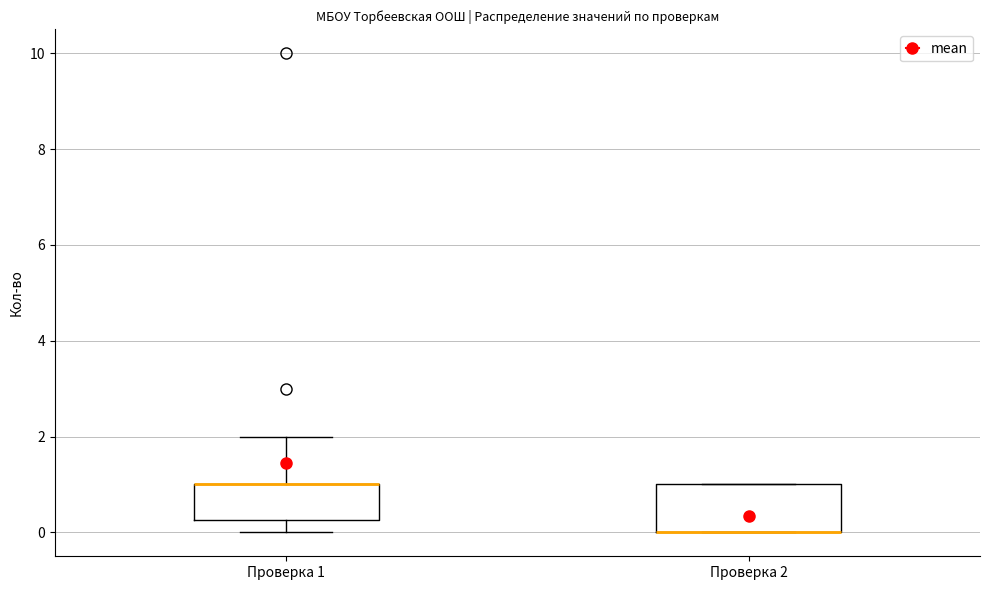

Reading left to right, transcribe this box plot: for each box, give where its median line is, the range the box spans, and where its two whiskers end, as read against the y-axis. The values are not printed on the chart, so give them approximately, as read against the axis.

Проверка 1: median 1.0 (drawn on the box's upper edge), box 0.2 to 1.0, whiskers 0.0 to 2.0
Проверка 2: median 0.0 (drawn on the box's lower edge), box 0.0 to 1.0, whiskers 0.0 to 1.0